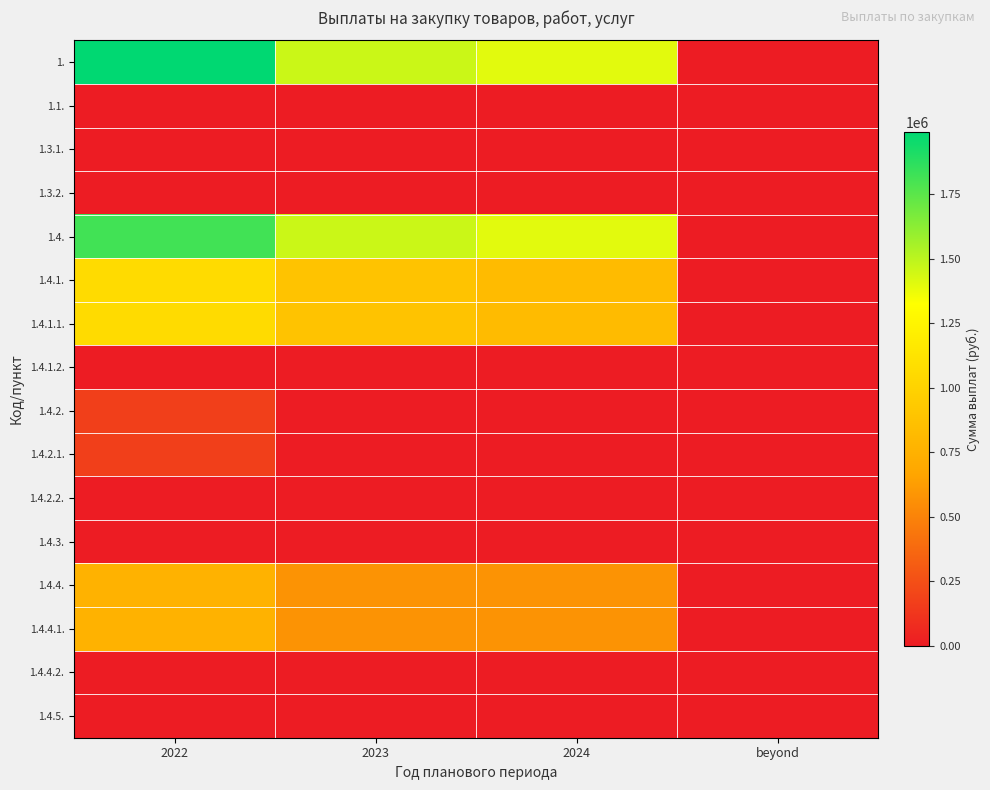

What is the total value across all series at 2022?

7780284.6